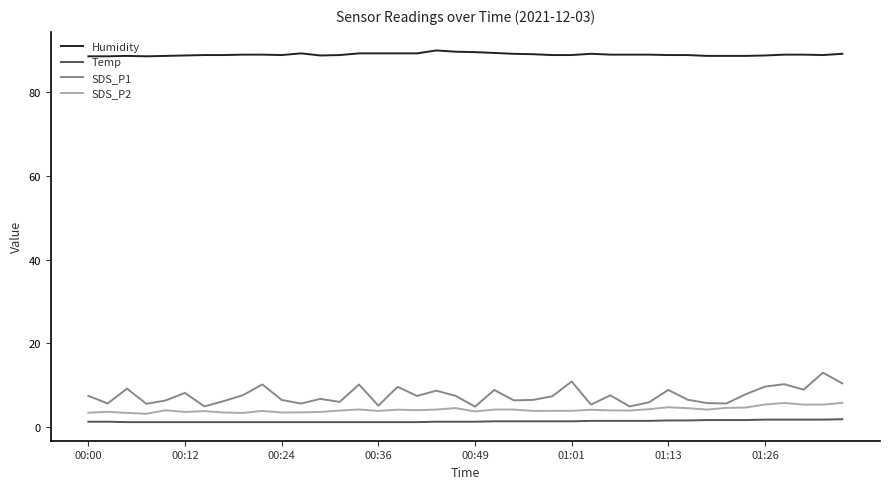

What is the difference between the maximum and minimum values in the SDS_P1 series?

8.1